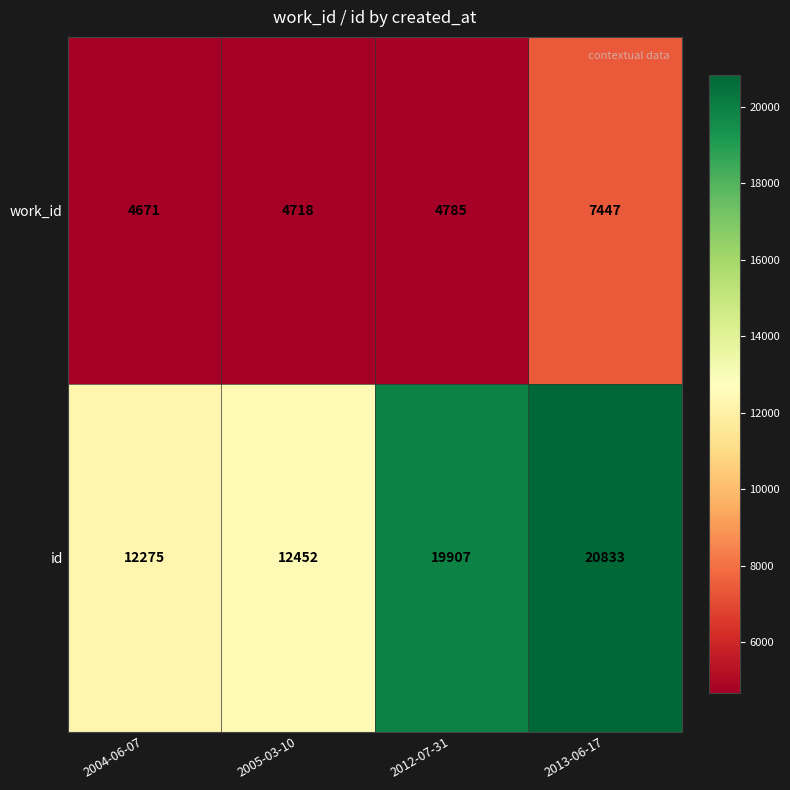

Reading left to right, extract all data points from this chart.

work_id: 2004-06-07=4671	2005-03-10=4718	2012-07-31=4785	2013-06-17=7447
id: 2004-06-07=12275	2005-03-10=12452	2012-07-31=19907	2013-06-17=20833